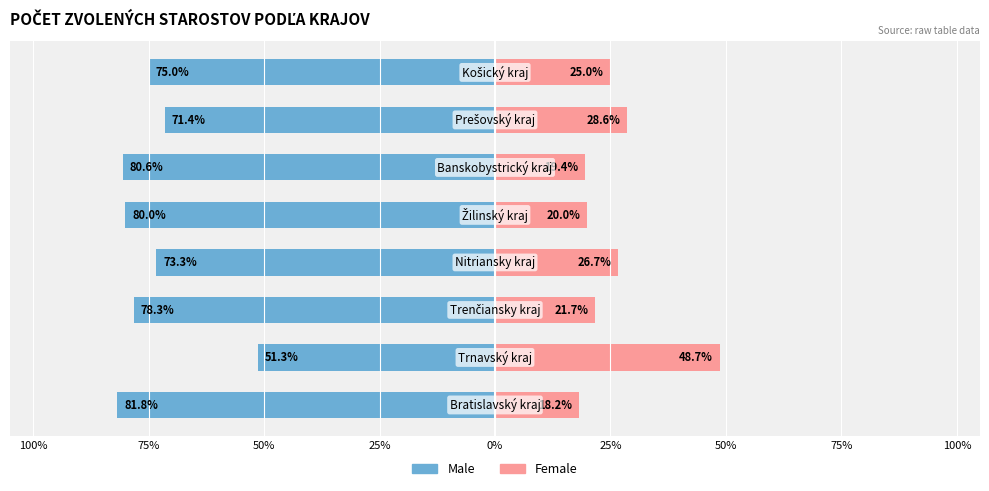

What is the label of the 3rd bar from the right?

25%